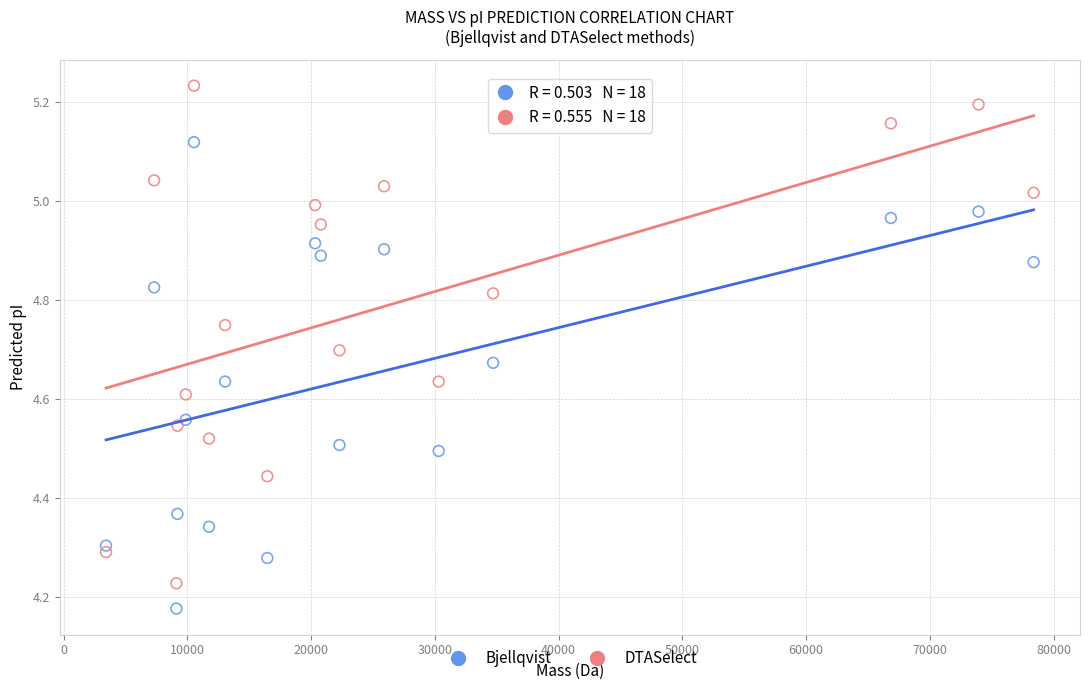

Which series reaches the maximum Y coordinate?

DTASelect